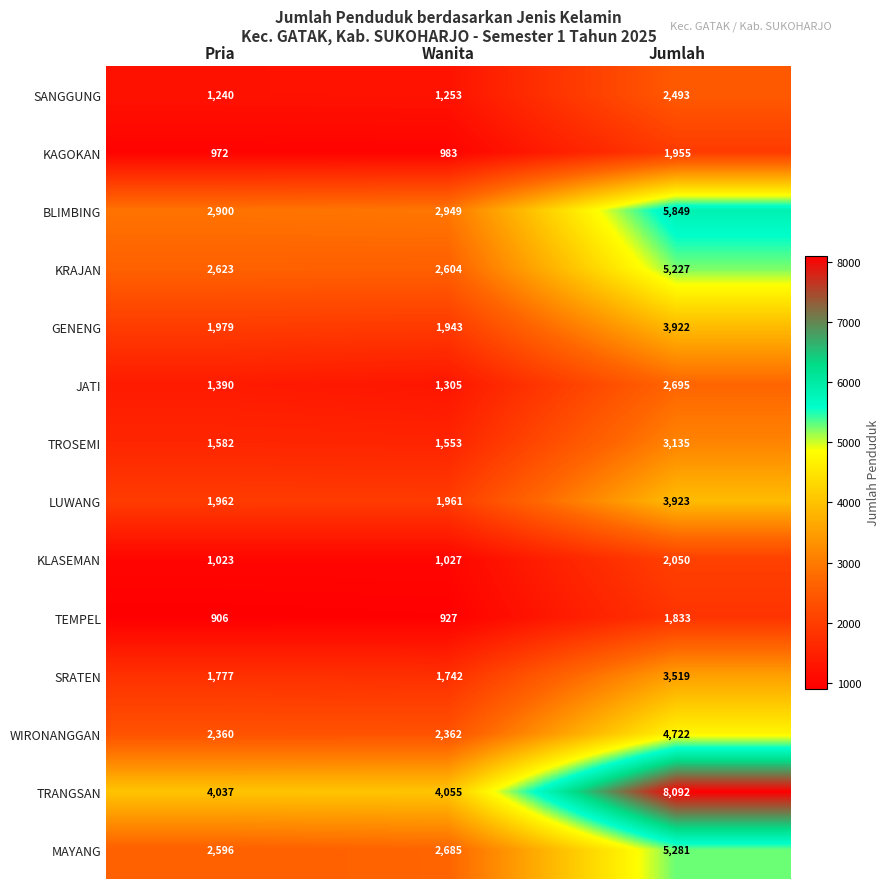

Which label corresponds to the smallest value in the chart?

Pria